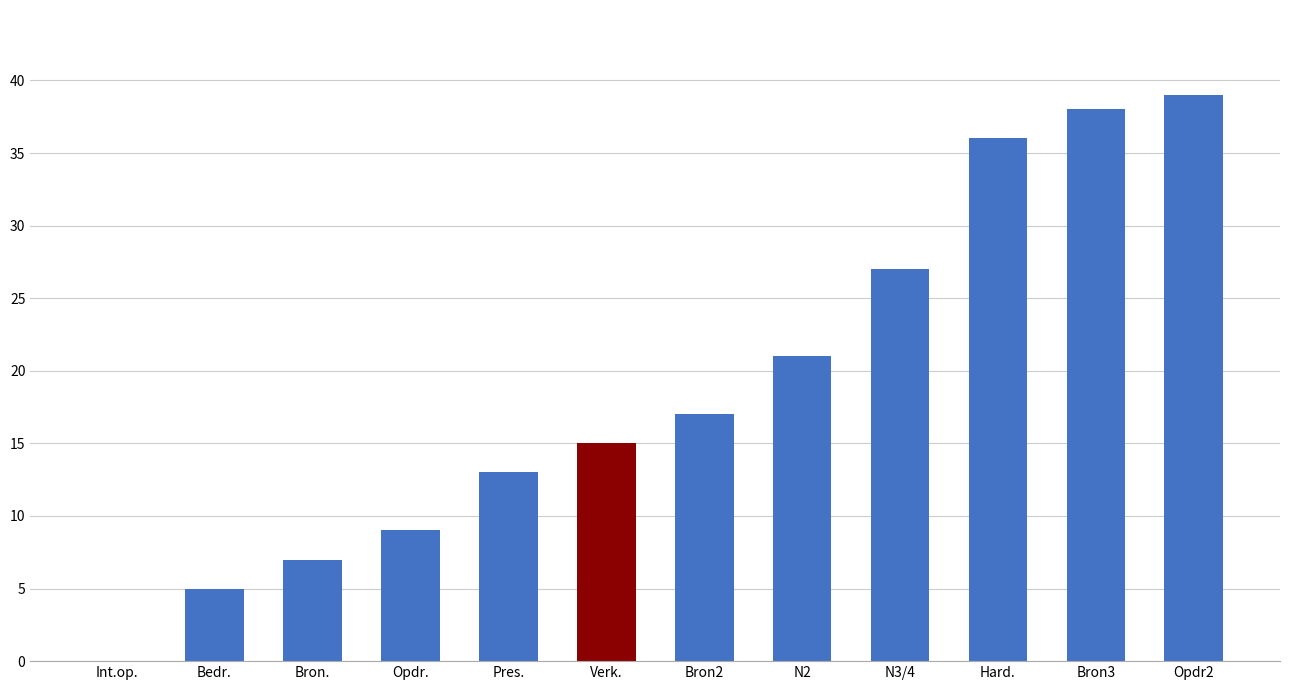

Reading right to left, extract all data points from this chart.

39	38	36	27	21	17	15	13	9	7	5	0